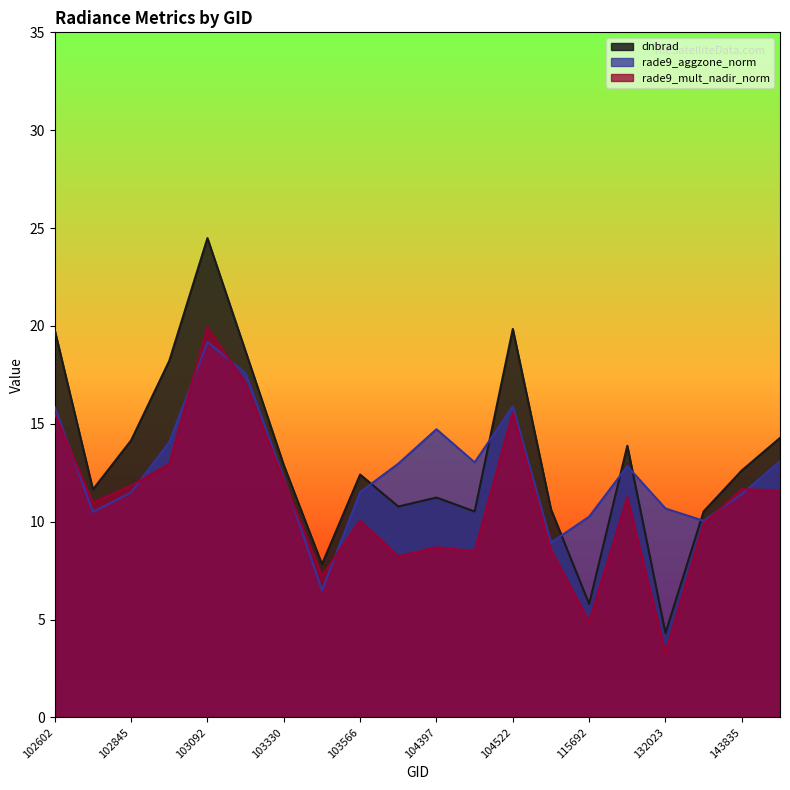

Rank the series by their average value, from lowest to highest.

rade9_mult_nadir_norm, rade9_aggzone_norm, dnbrad